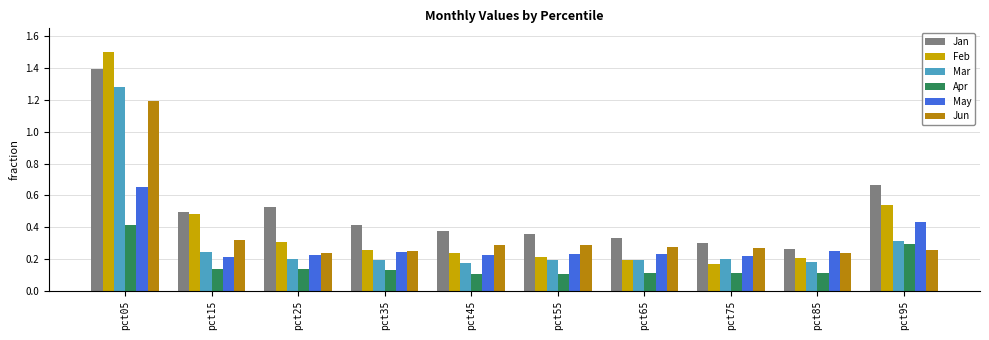

At which category is the sum across all series the highest?

pct05